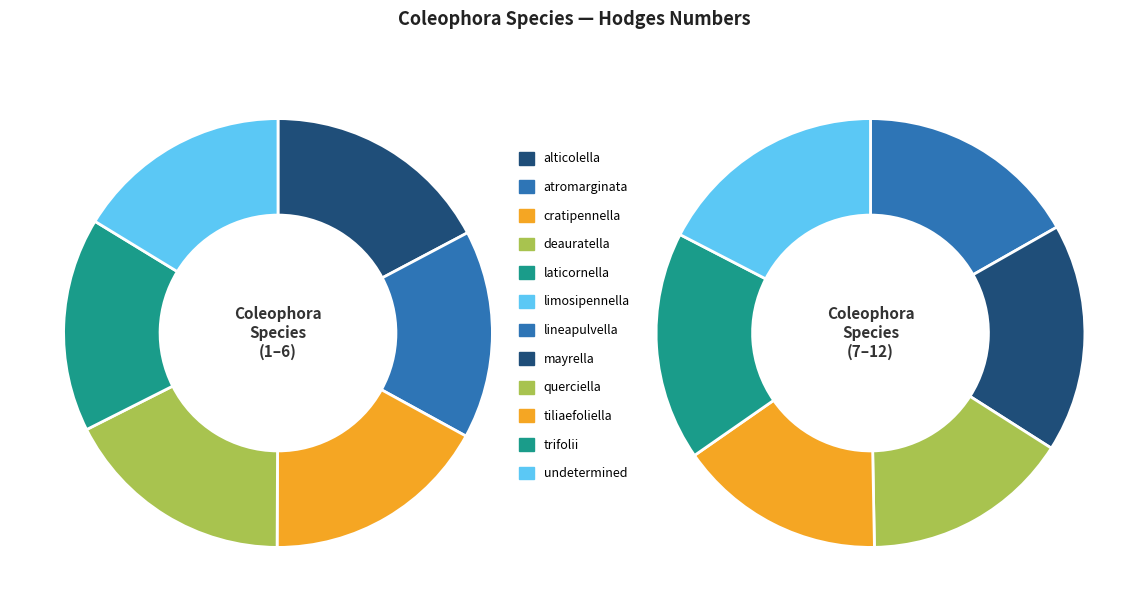

Is there a majority slice in this chart?

No